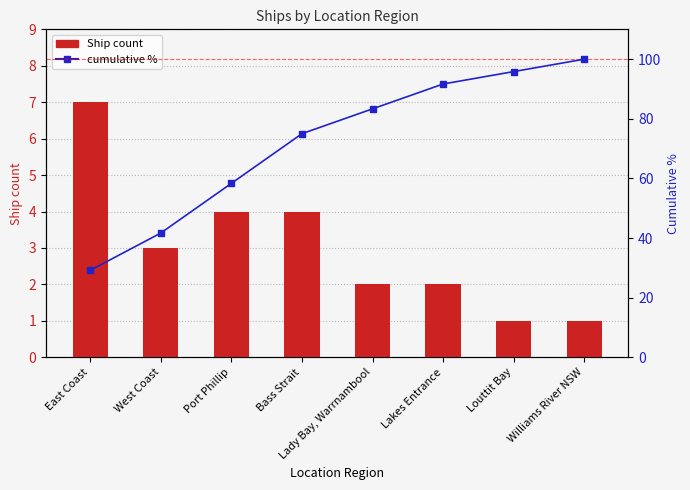

Where is cumulative % nearest to the value 64?

Port Phillip